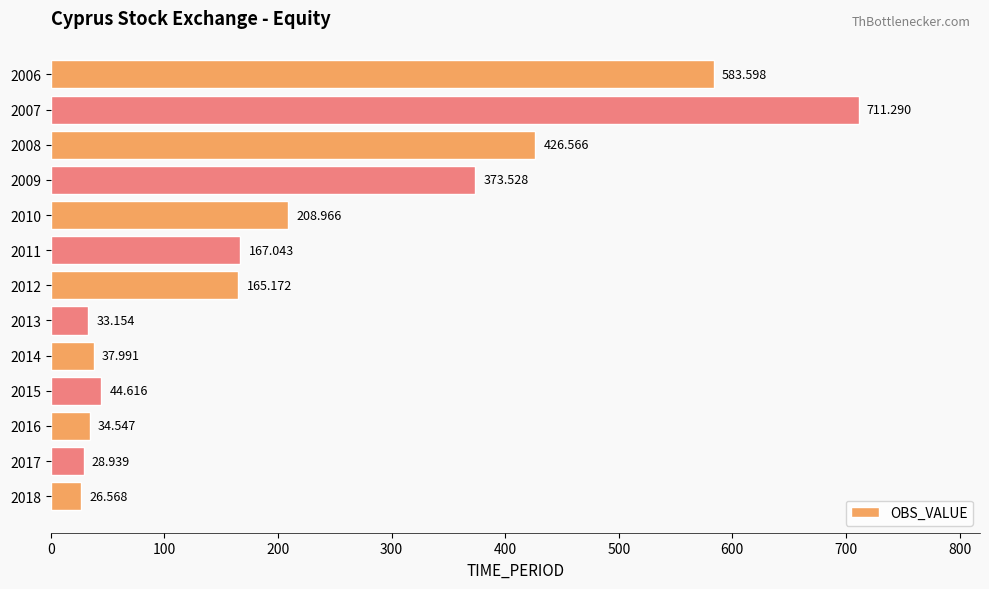

How many data points are above 165?

7